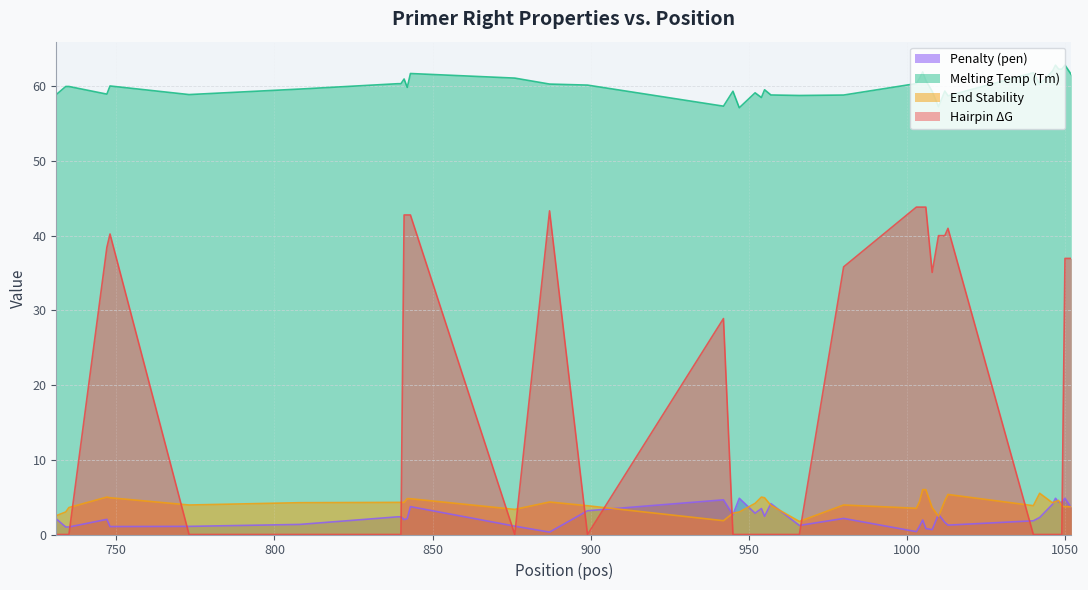

Reading right to left, extract all data points from this chart.

pen: 3.6	4.9	4.3	4.3	4.9	4.0	2.3	1.8	1.3	1.6	2.7	0.6	0.8	1.9	1.1	0.4	2.2	1.2	4.1	2.4	3.5	2.9	4.9	2.6	4.6	3.2	0.3	1.1	3.7	2.1	2.0	2.4	2.4	1.3	1.1	1.1	2.0	1.0	1.0	2.1
PRIMER_RIGHT_0_TM: 61.6	62.9	62.3	62.3	62.9	62.0	60.3	61.8	58.7	59.4	57.3	59.4	60.8	61.9	61.1	60.4	58.8	58.8	58.9	59.6	58.5	59.1	57.1	59.4	57.4	60.2	60.3	61.1	61.7	59.9	61.0	60.4	60.4	59.6	58.9	60.1	59.0	60.0	60.0	58.9
PRIMER_RIGHT_0_END_STABILITY: 3.7	3.7	3.8	4.6	4.4	4.3	5.5	3.9	5.4	4.5	2.4	3.6	6.0	6.0	4.4	3.5	4.0	1.8	3.9	4.9	5.0	4.2	3.0	2.9	1.9	3.9	4.3	3.4	4.8	4.8	4.3	4.3	4.3	4.3	4.0	4.9	5.0	3.6	3.0	2.5
PRIMER_RIGHT_0_HAIRPIN_TH: 37.0	37.0	0.0	0.0	0.0	0.0	0.0	0.0	41.0	40.0	40.0	35.1	43.8	43.8	43.8	43.8	35.8	0.0	0.0	0.0	0.0	0.0	0.0	0.0	28.9	0.0	43.3	0.0	42.8	42.8	42.8	0.0	0.0	0.0	0.0	40.2	38.4	0.0	0.0	0.0